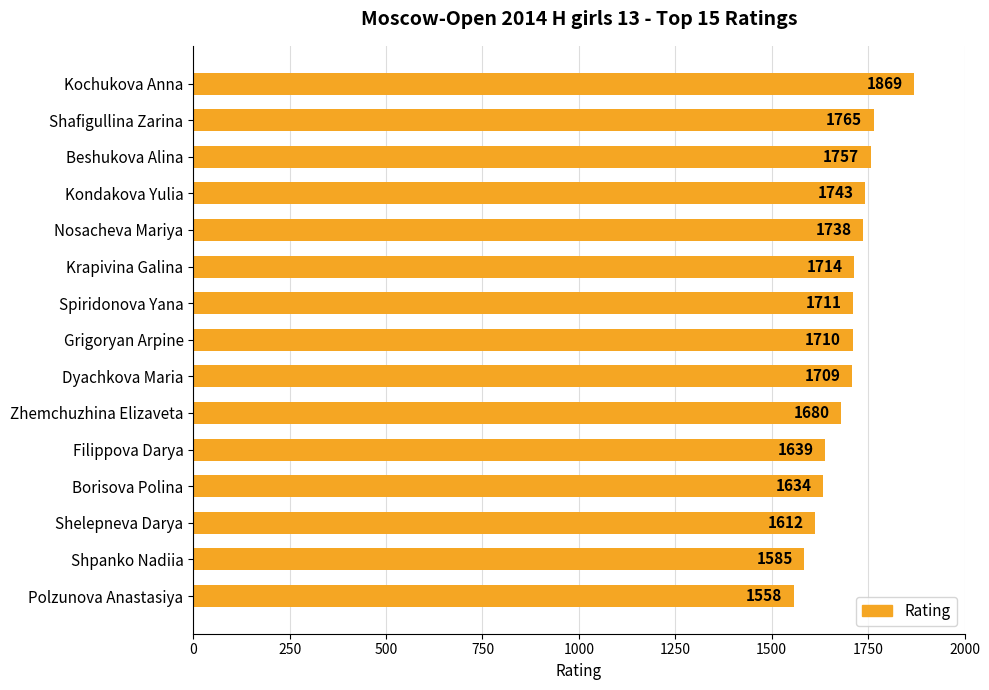

At which category does the chart reach its minimum across all series?

Polzunova Anastasiya